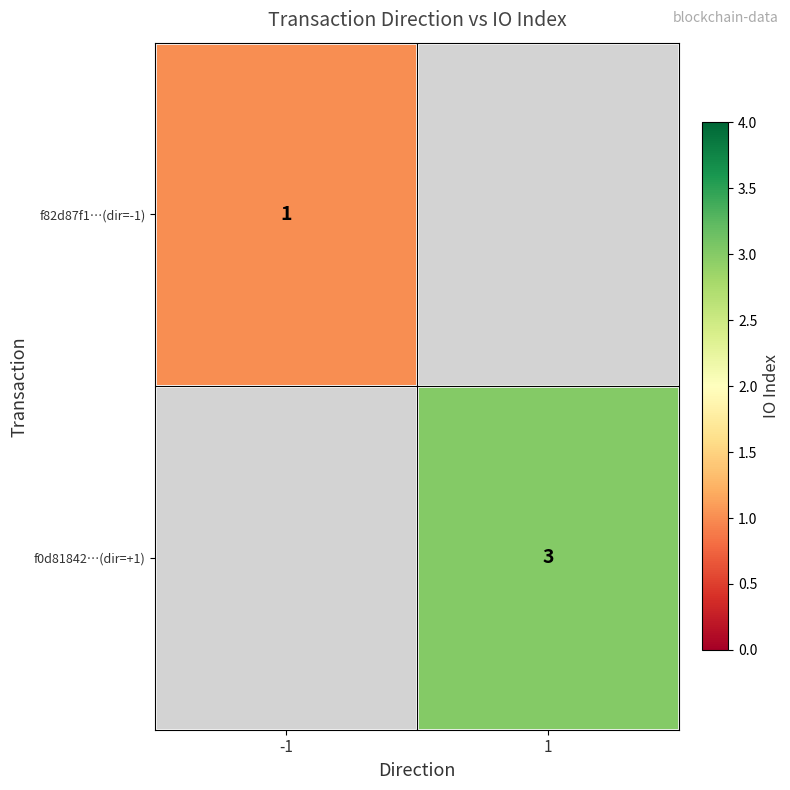

The f82d87f1…(dir=-1) series shows 1.6 at -1. True or false?

False